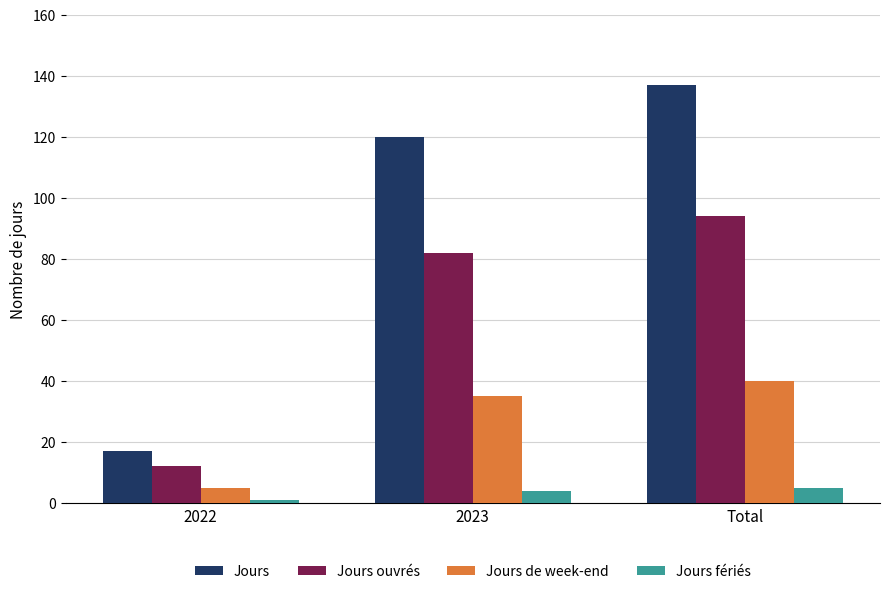

What is the lowest value of the Jours fériés series?

1